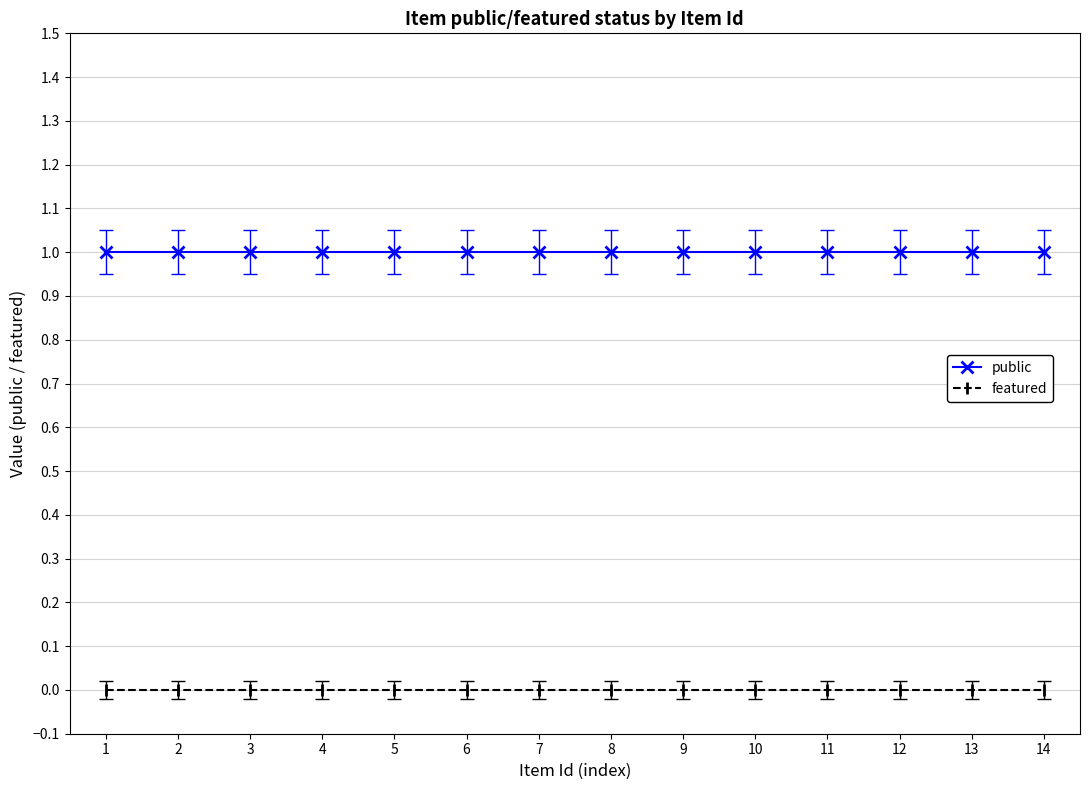

What is the spread (max minus min) of values at 8?

1